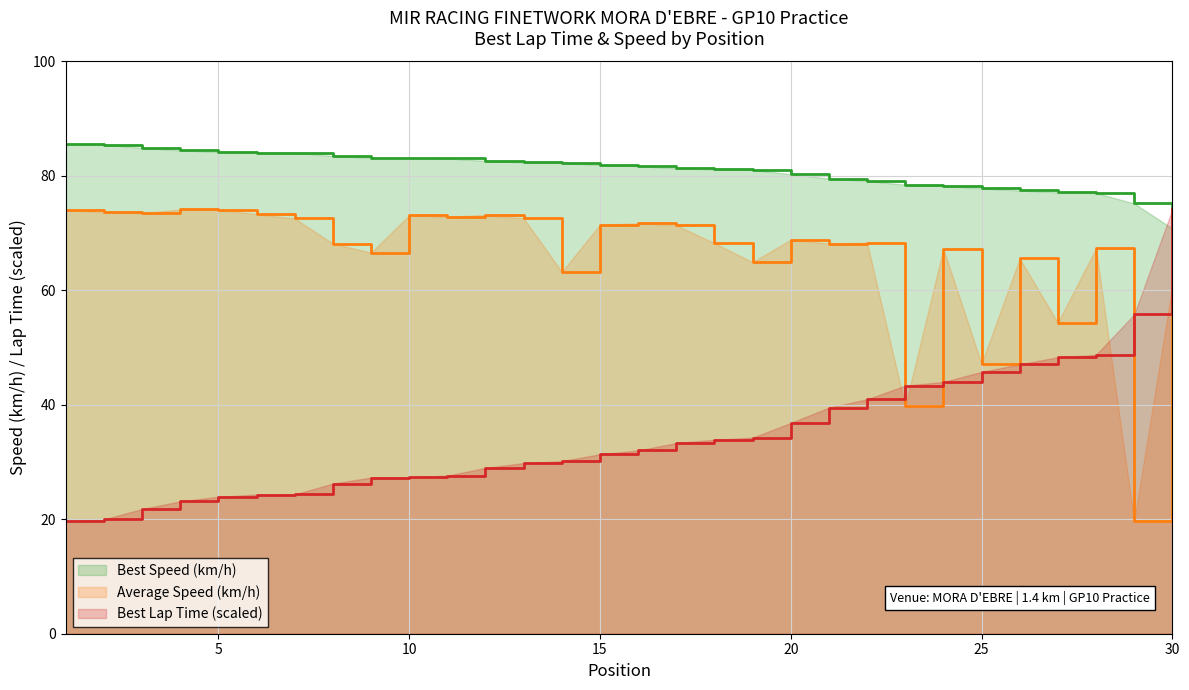

Does the chart display data point markers on the line(s)?

No